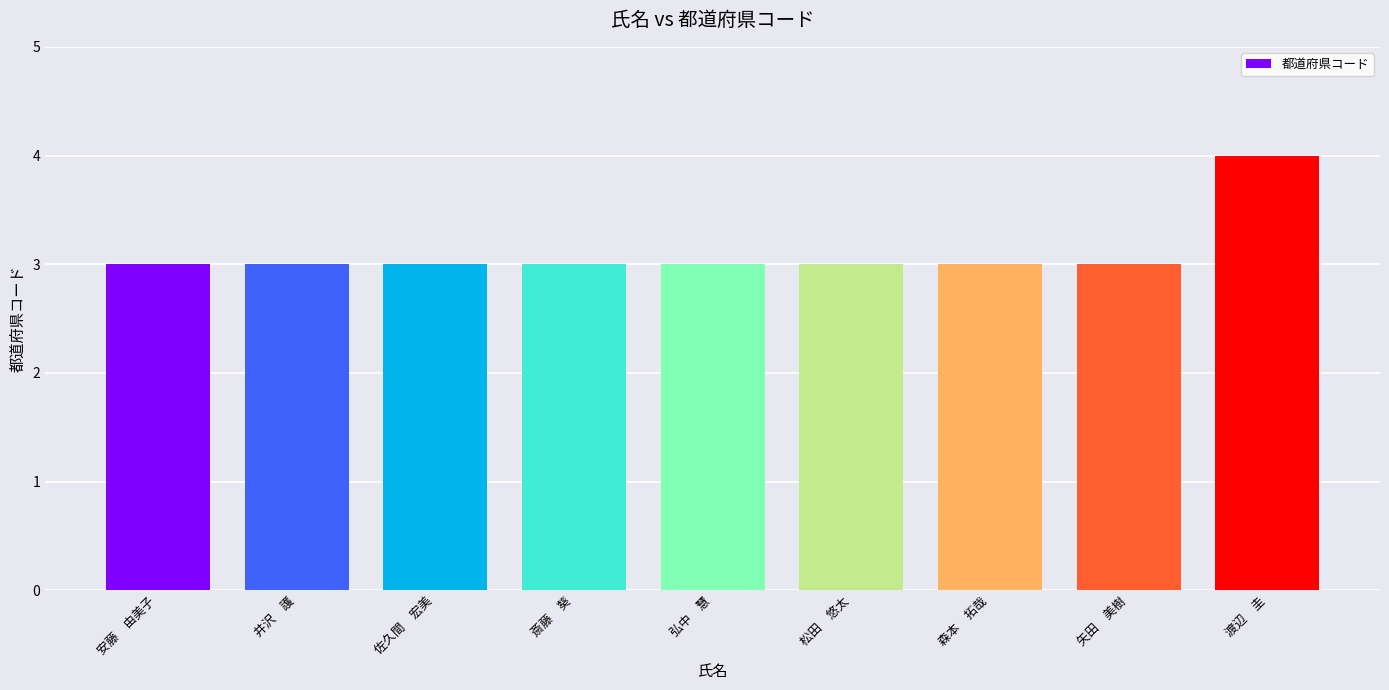

How many categories are shown in the chart?

9